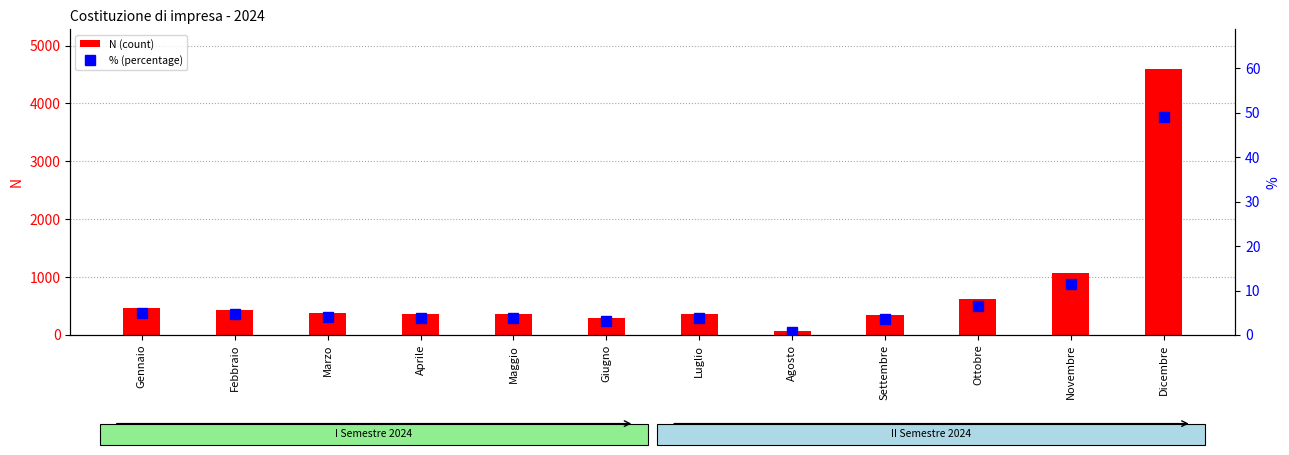

True or false: % (percentage) has a value of 4.9 at Gennaio.

True